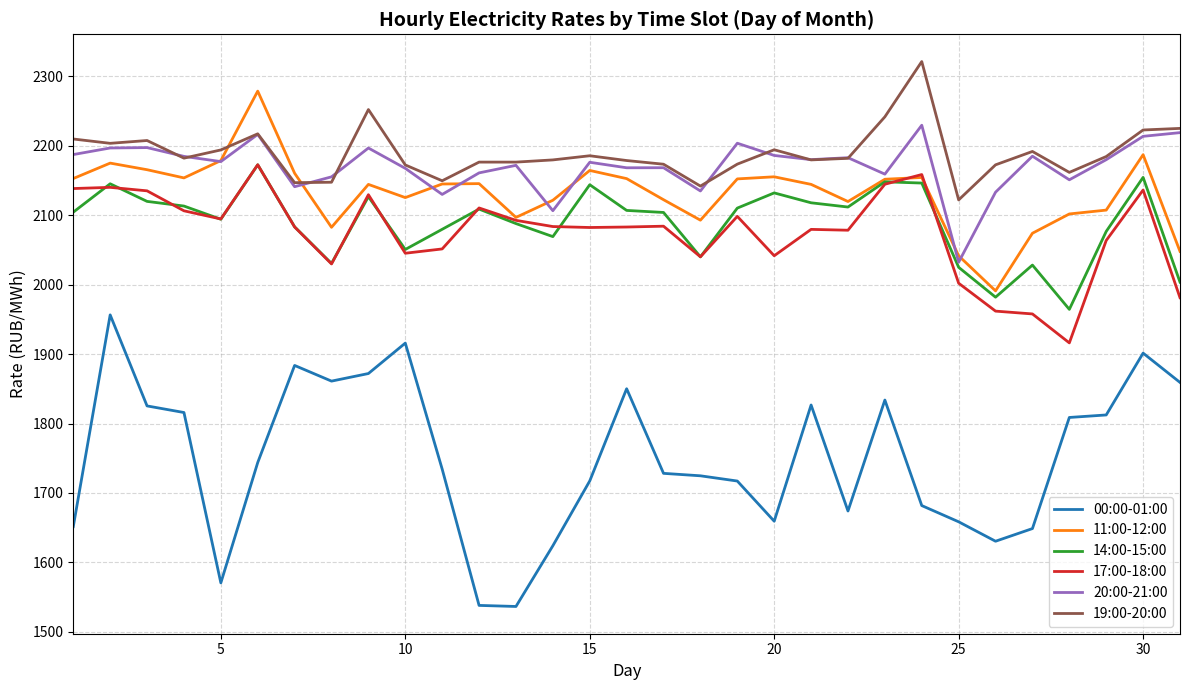

True or false: 00:00-01:00 and 17:00-18:00 cross at least once.

False